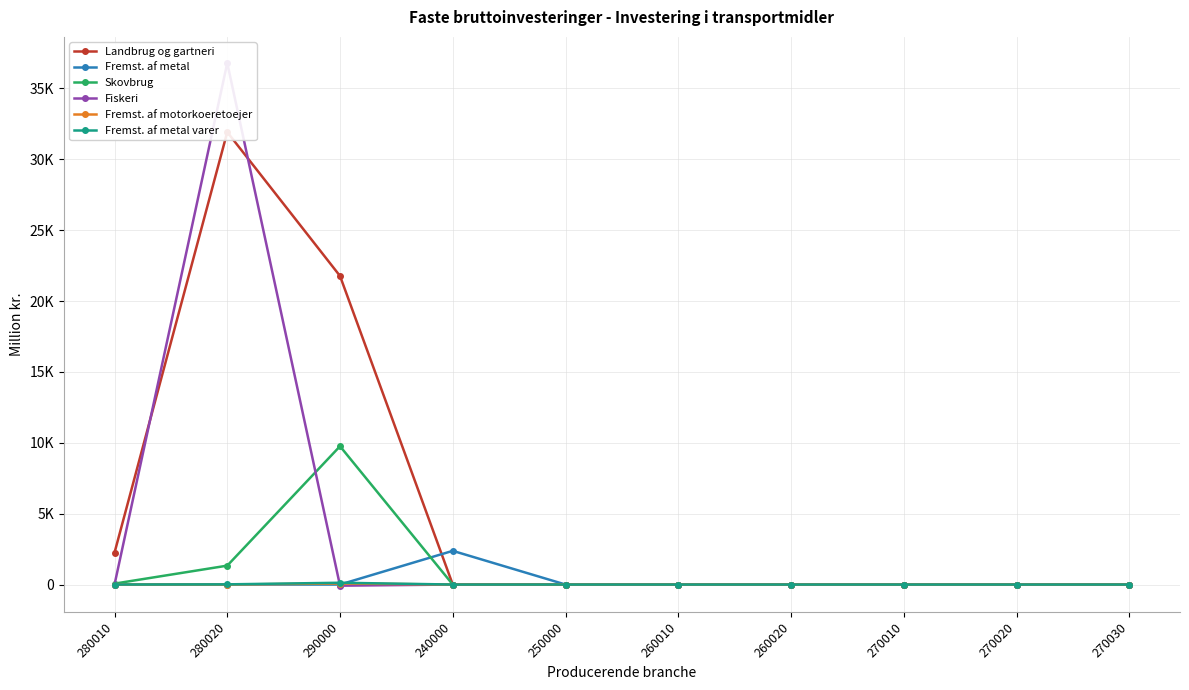

What is the sum of all Fremst. af motorkoeretoejer values?

73.3